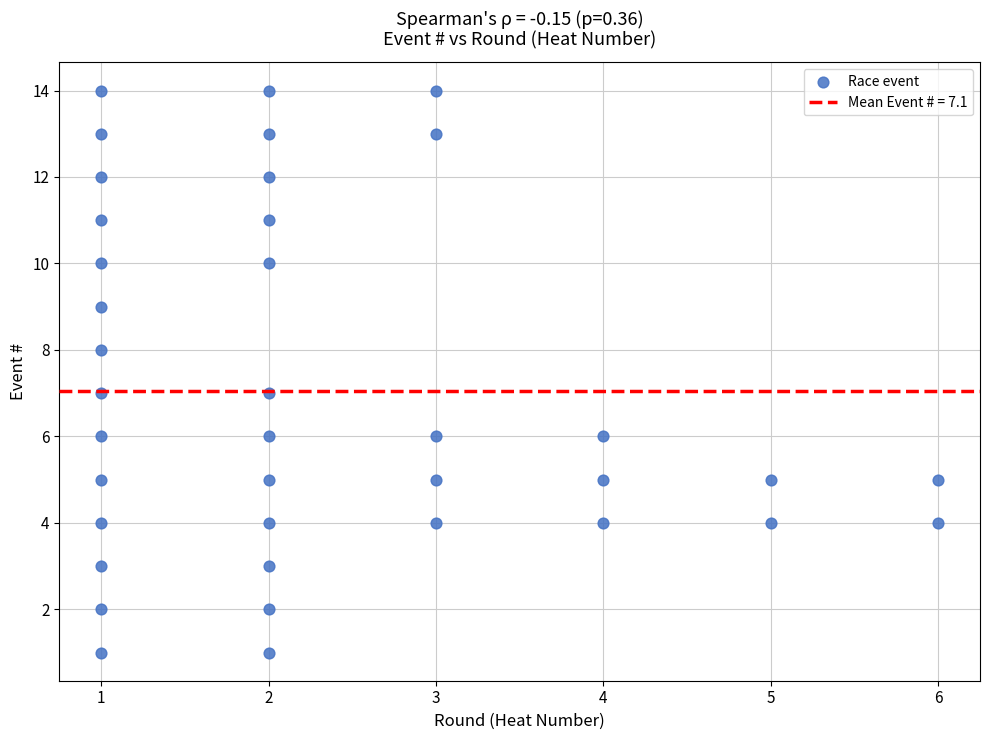

What is the range of Y values (max minus min)?

13